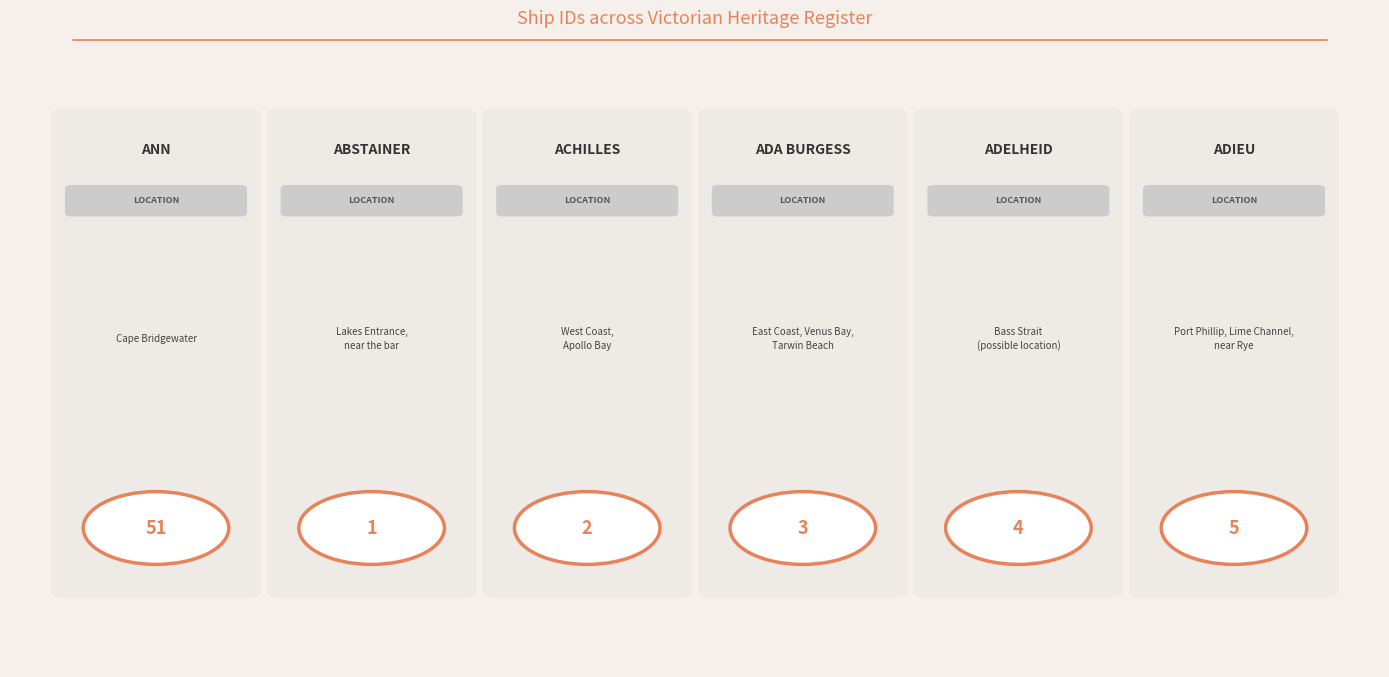

At which label is the value closest to 26?

ADIEU